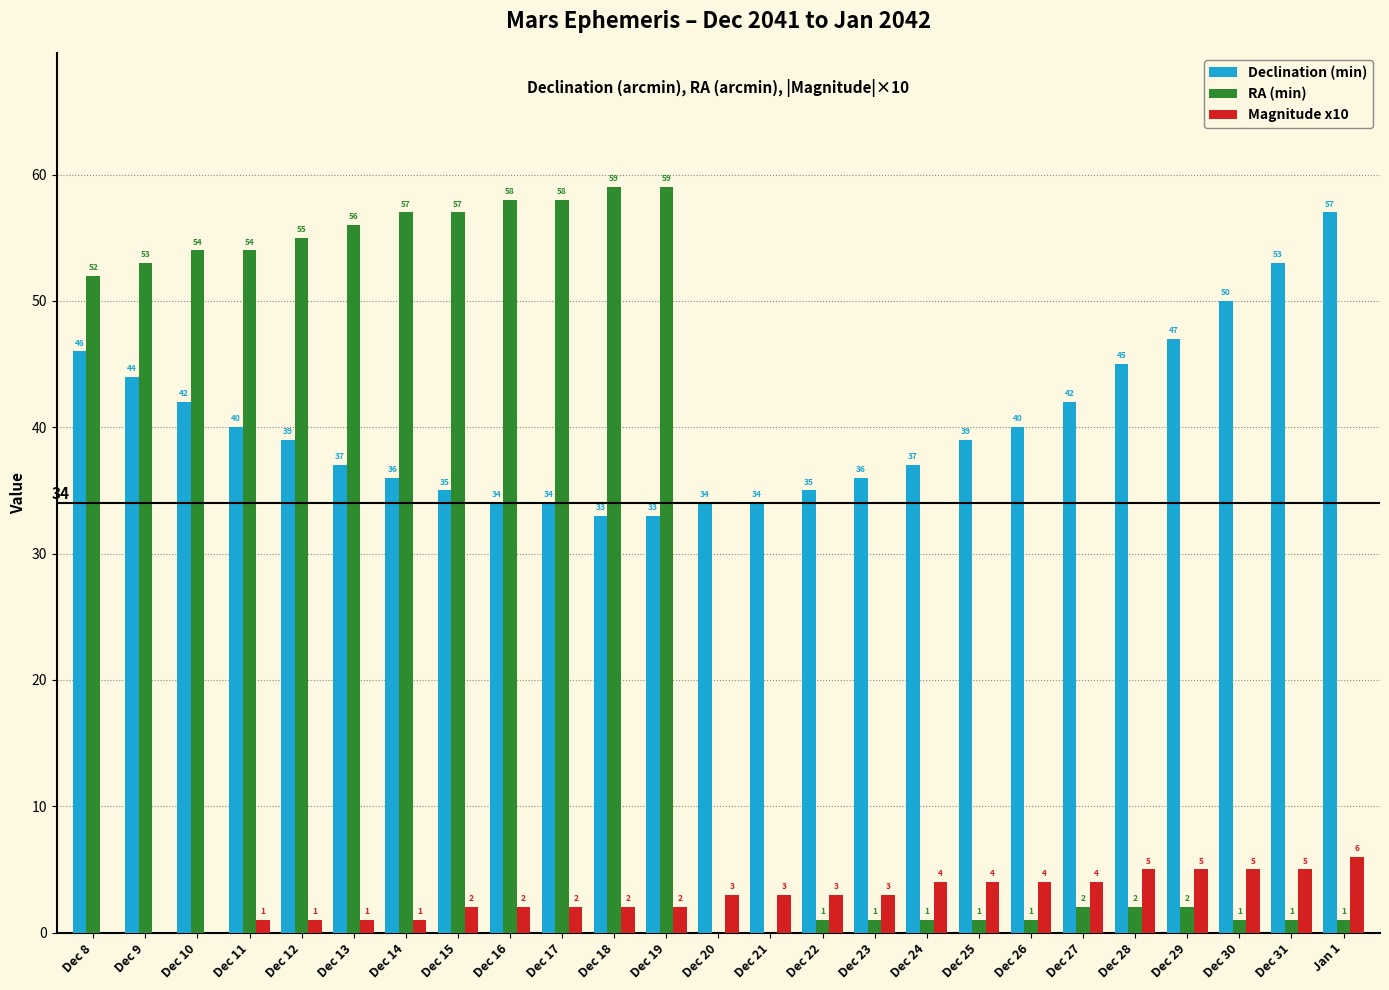

At which label is RA (min) closest to 29?

Dec 8